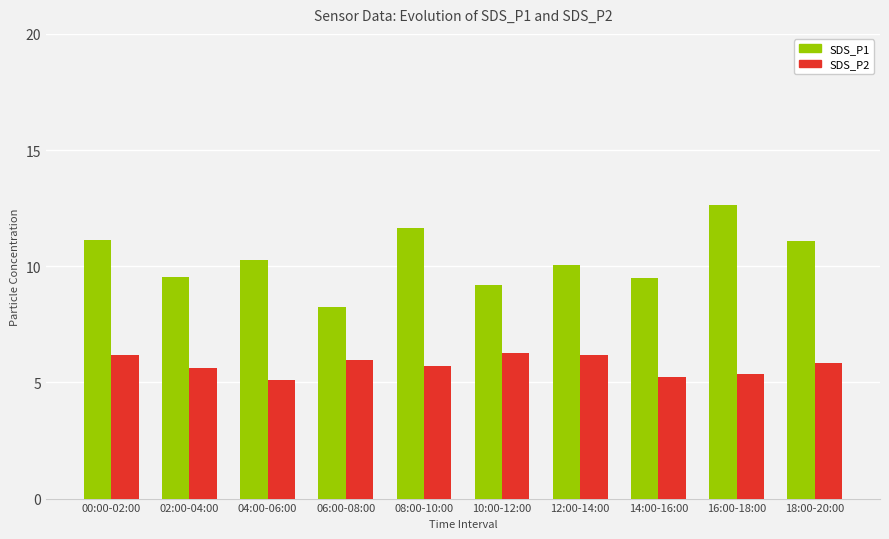

True or false: SDS_P2 has a value of 3.0 at 04:00-06:00.

False